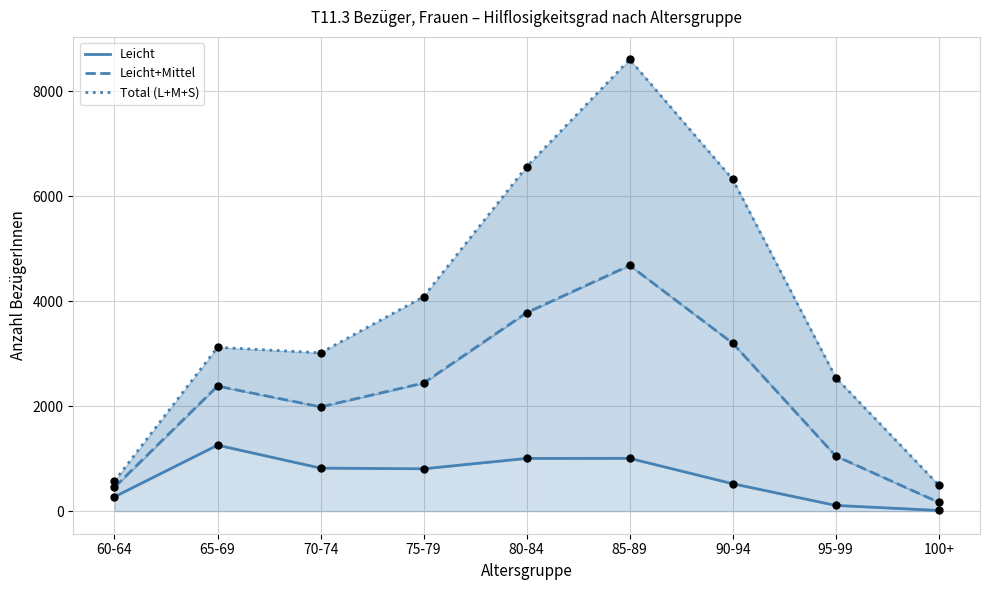

What is the total value across all series at 80-84?

11349